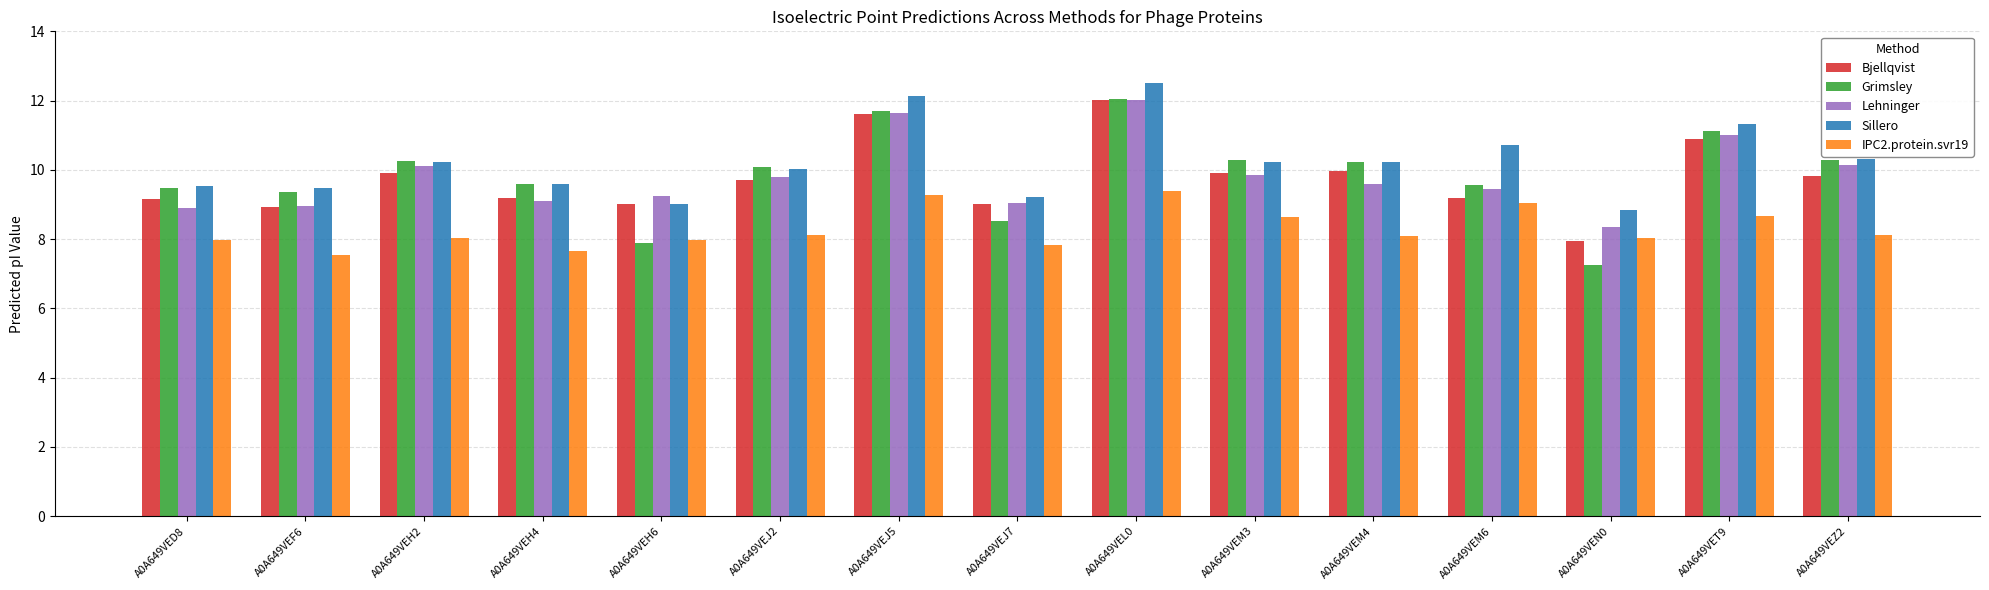

At which category does the chart reach its minimum across all series?

A0A649VEN0